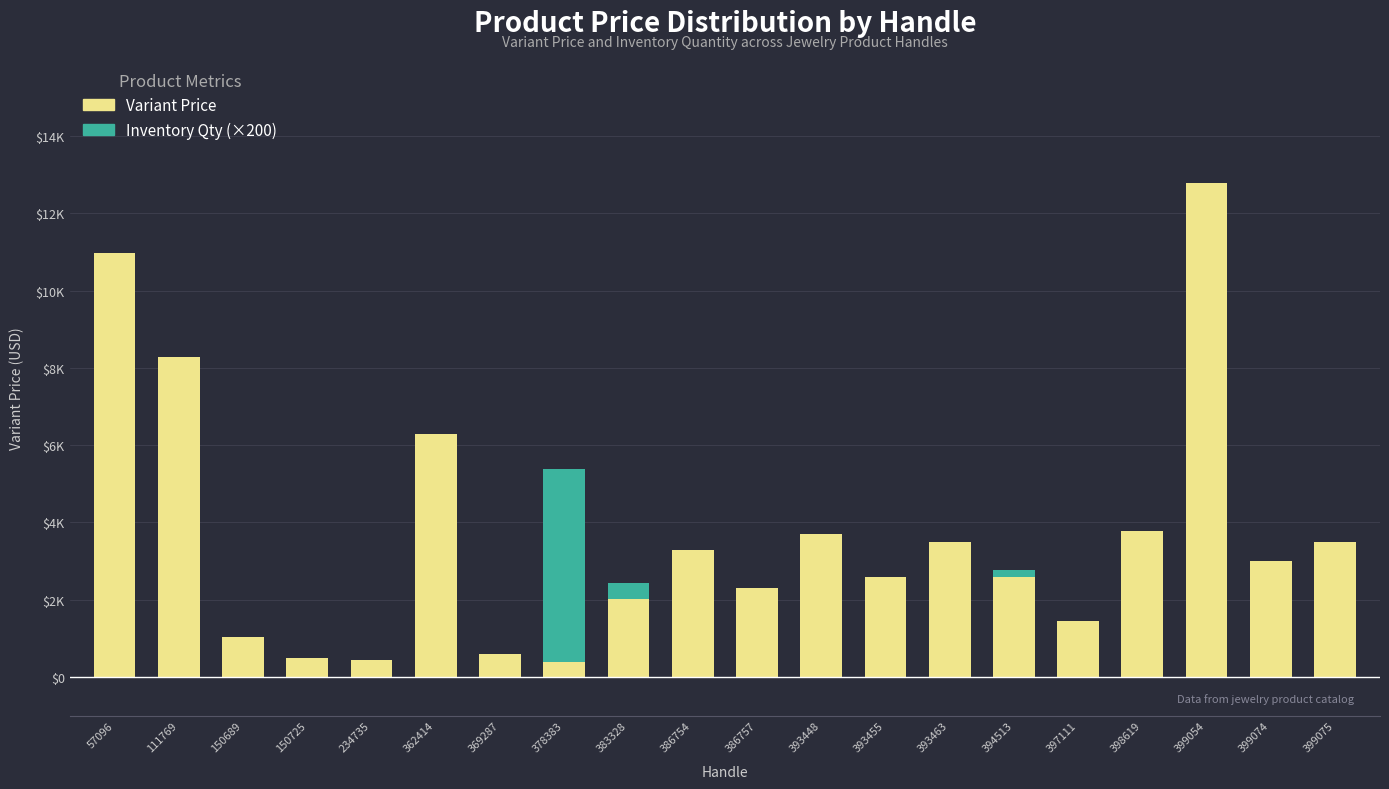

Does the chart contain stacked bars?

Yes